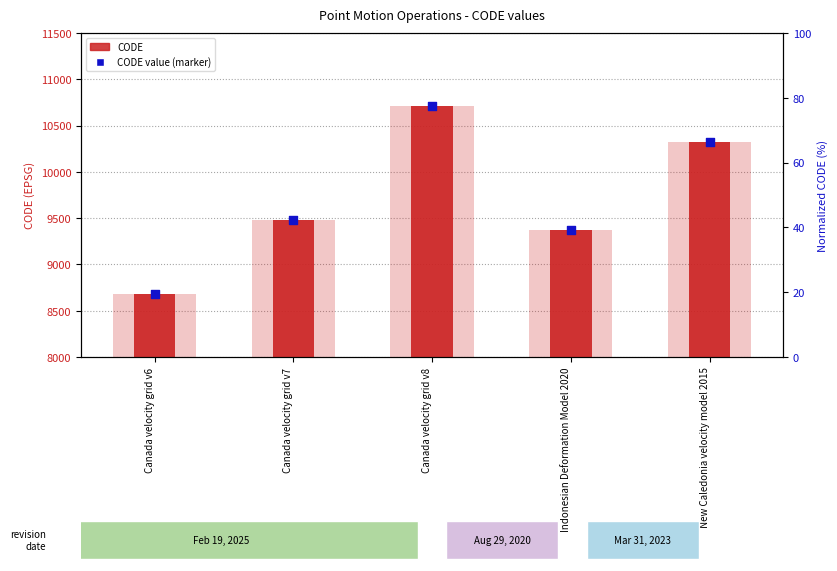

Which series has the widest spread of Y values?

code (background)